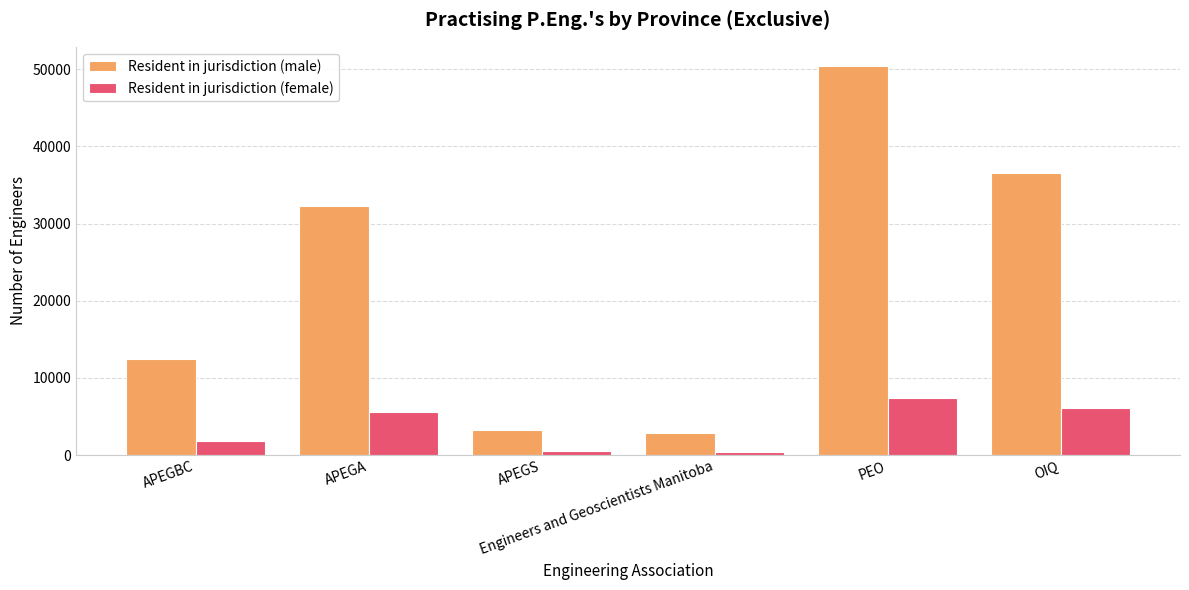

Rank the series by their average value, from lowest to highest.

Resident in jurisdiction (female), Resident in jurisdiction (male)